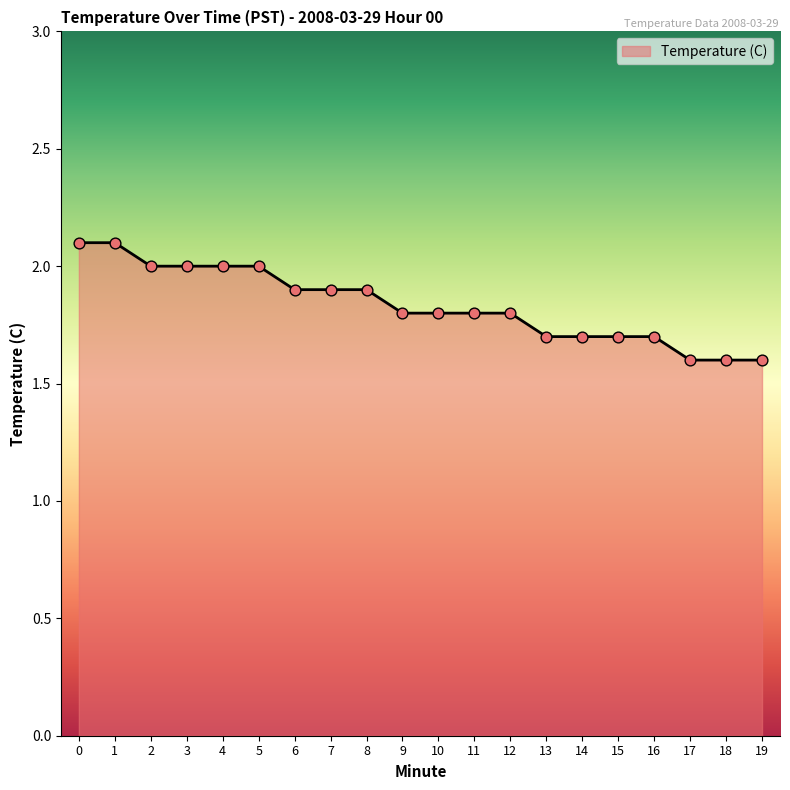

What is the ratio of the value at 2 to the value at 4?

1.0